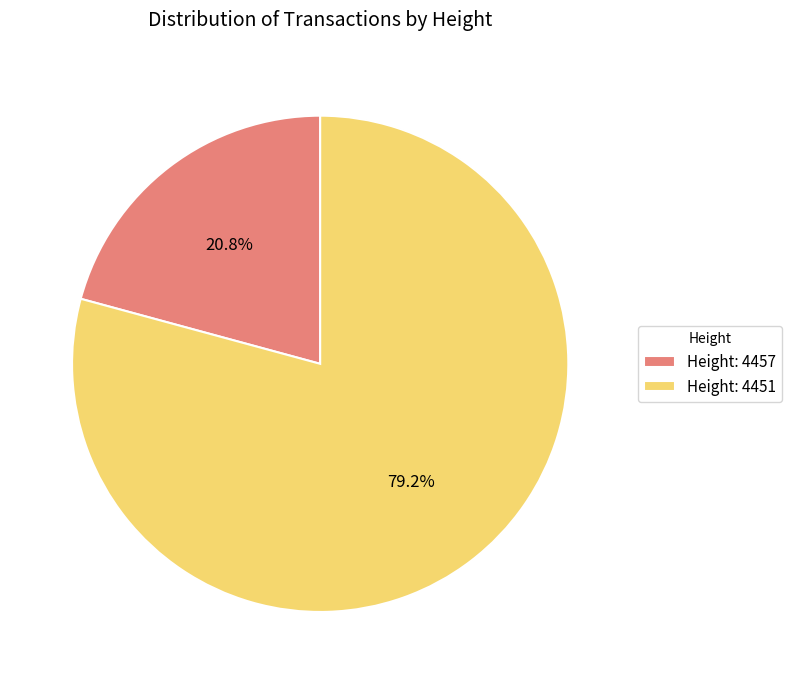

Combined, what portion of the pie is Height: 4451 and Height: 4457?

100.0%